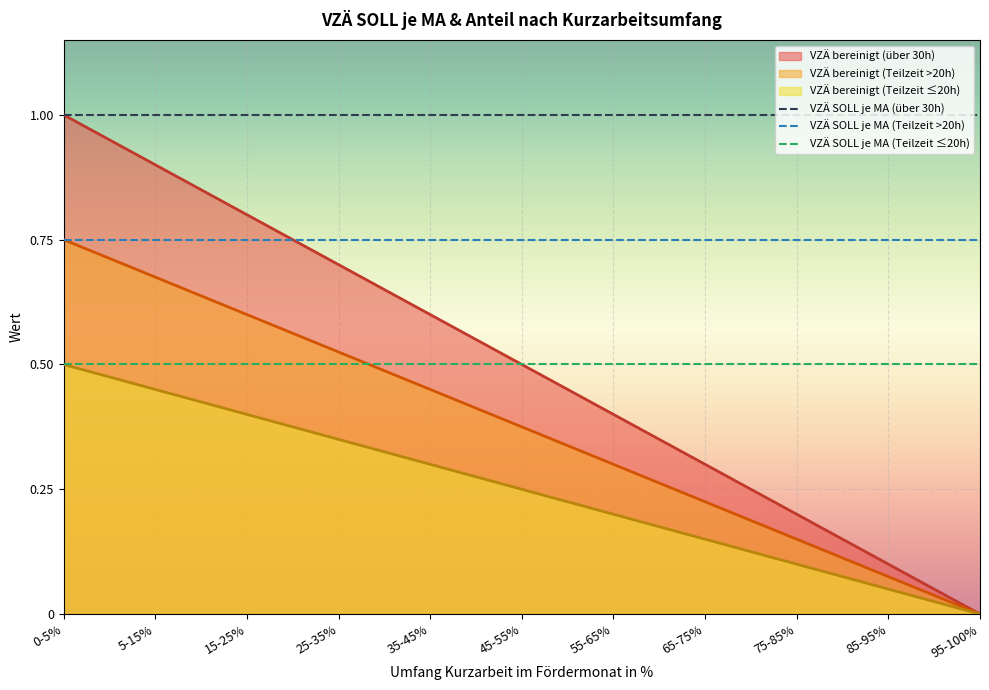

Which category has the lowest value across all series?

95-100%